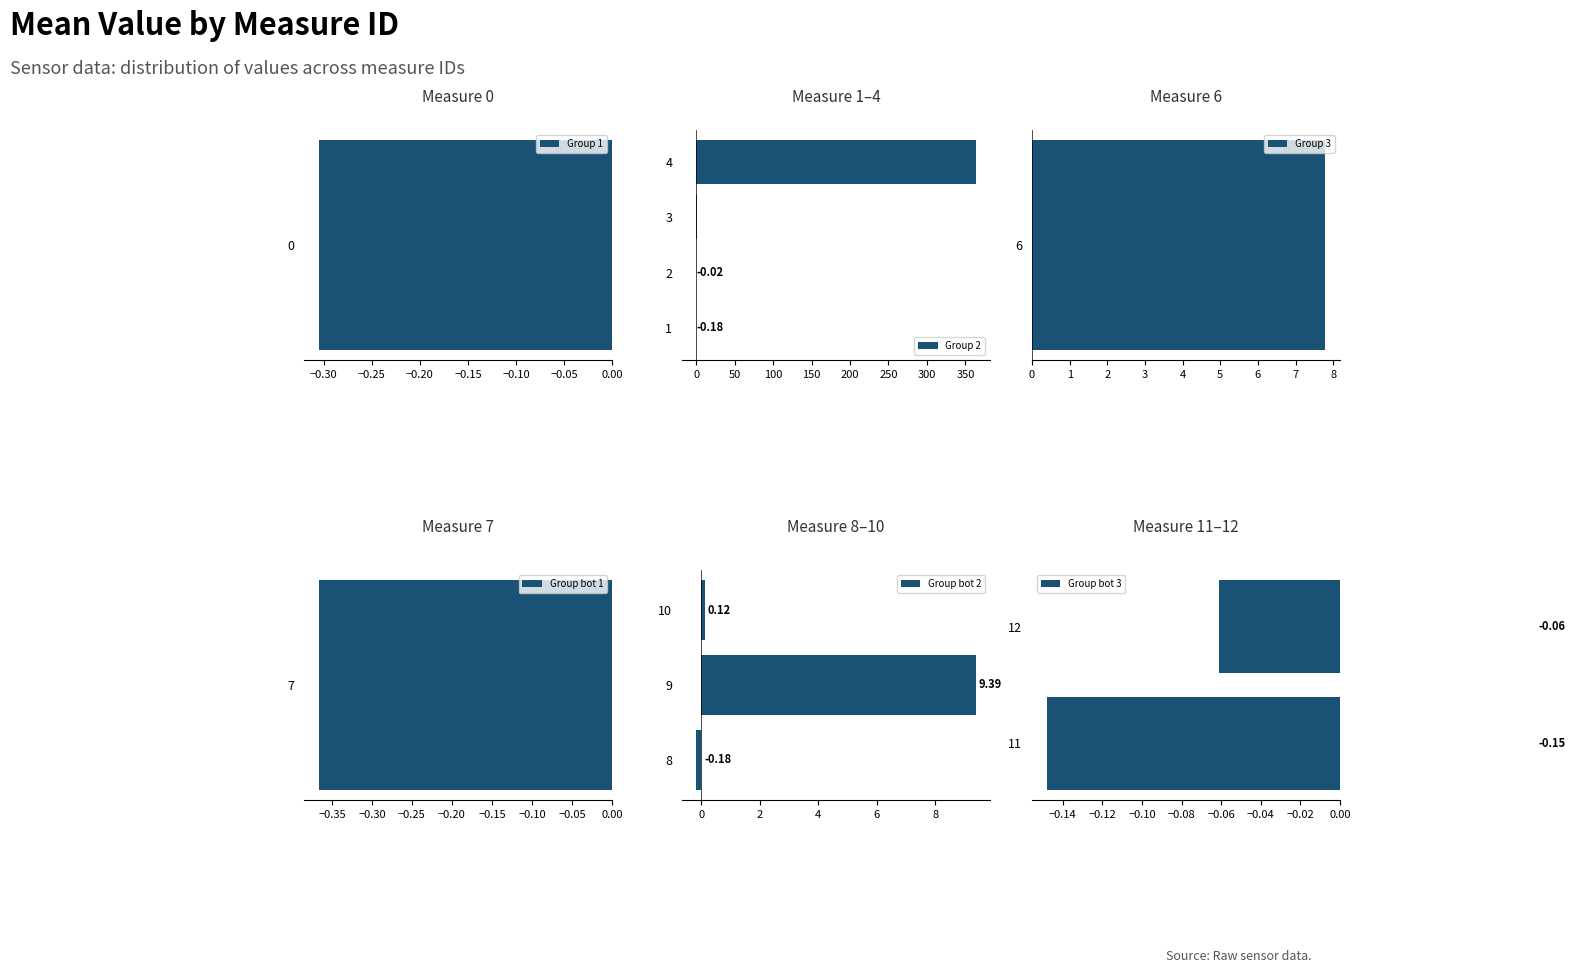

Is it true that the value at 4 is 115.7?

False